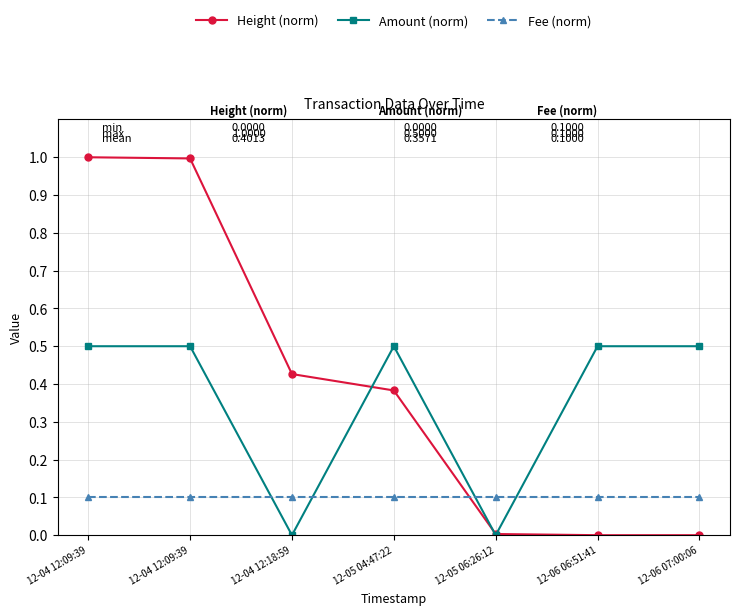

Where do Fee (norm) and Amount (norm) first cross each other?

12-04 12:09:39 and 12-04 12:18:59